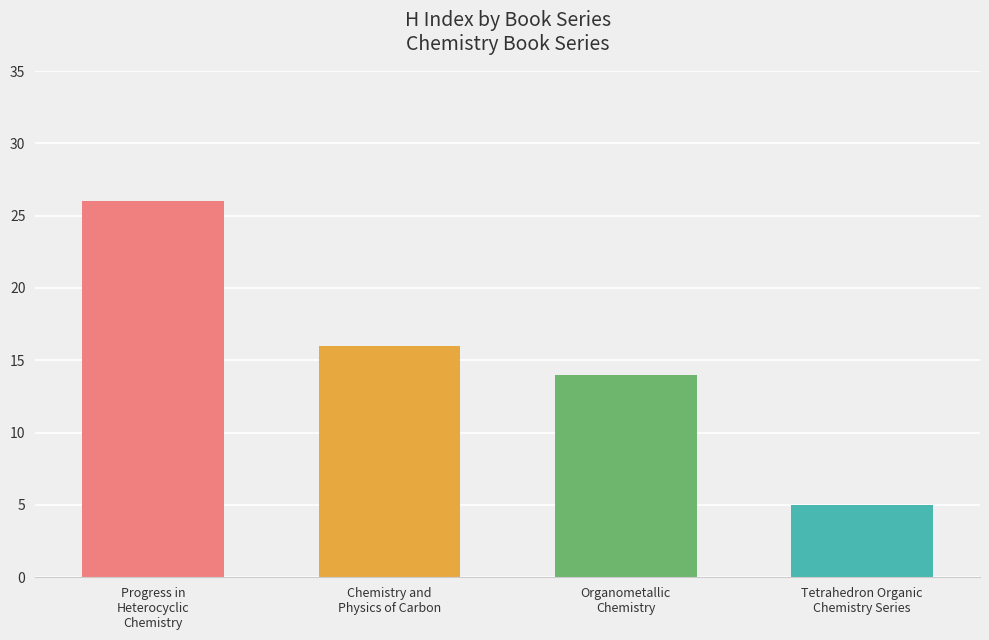

What is the difference between the second highest and minimum values?

11